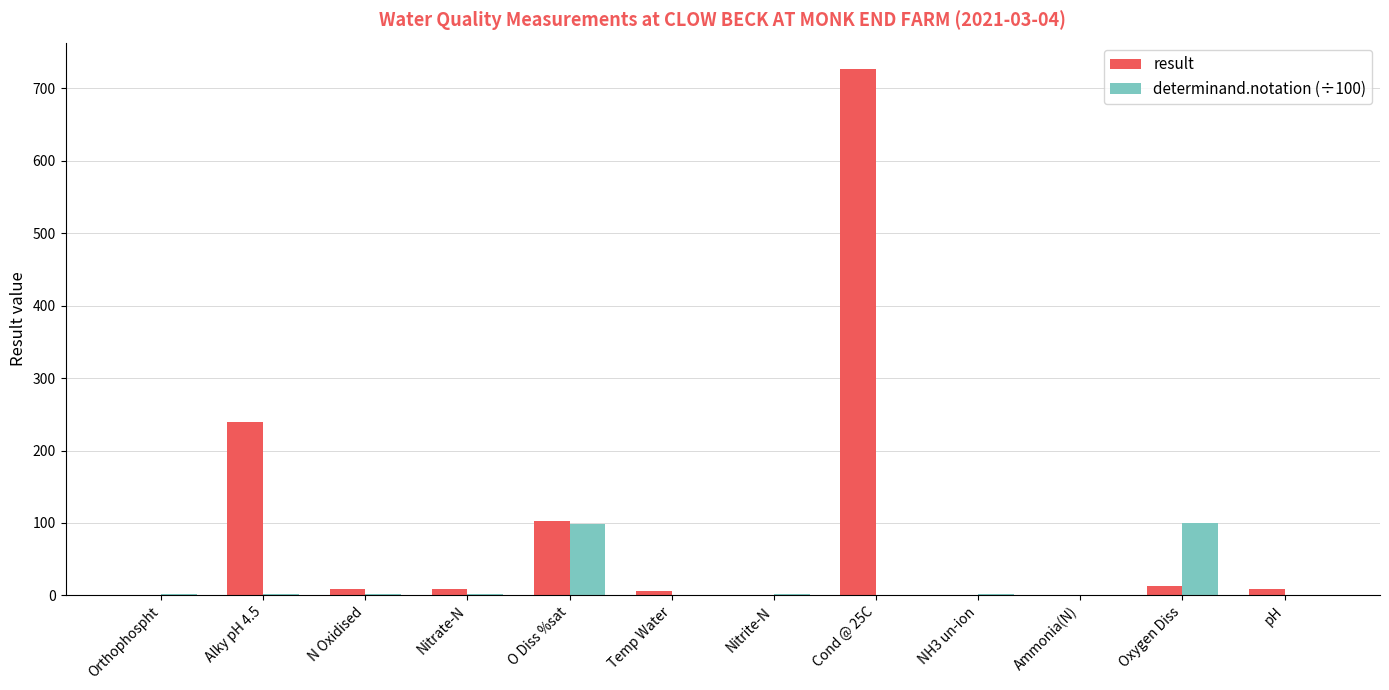

How many distinct data groups are displayed?

2